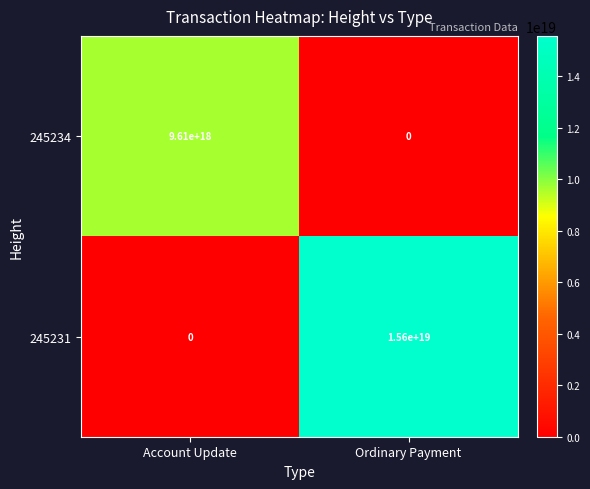

Between Account Update and Ordinary Payment, which series saw the biggest shift?

245231